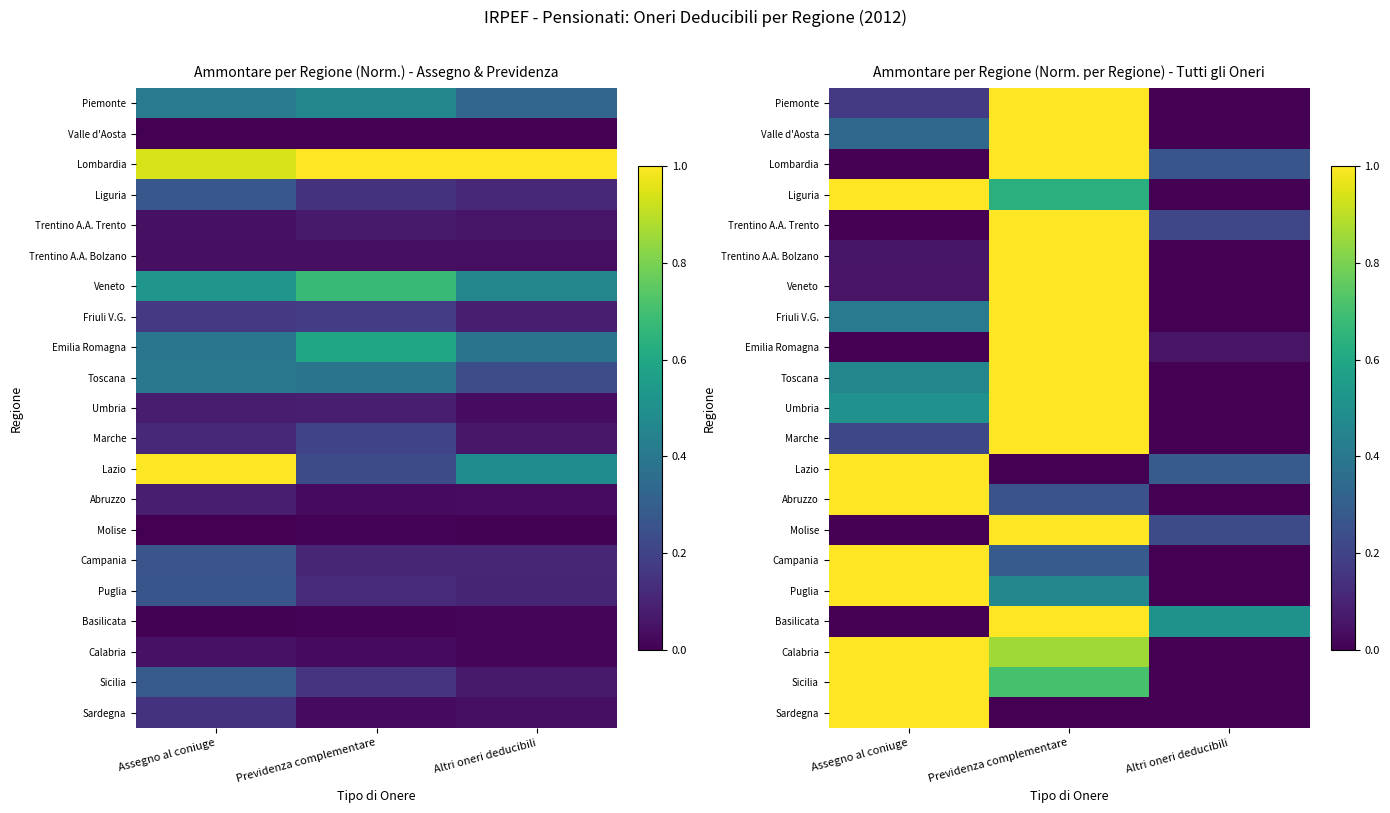

What is the highest value of the Lombardia series?

1.0